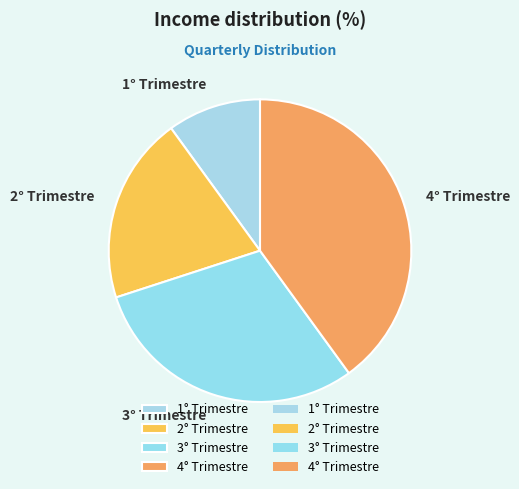

How many slices are in this pie chart?

4